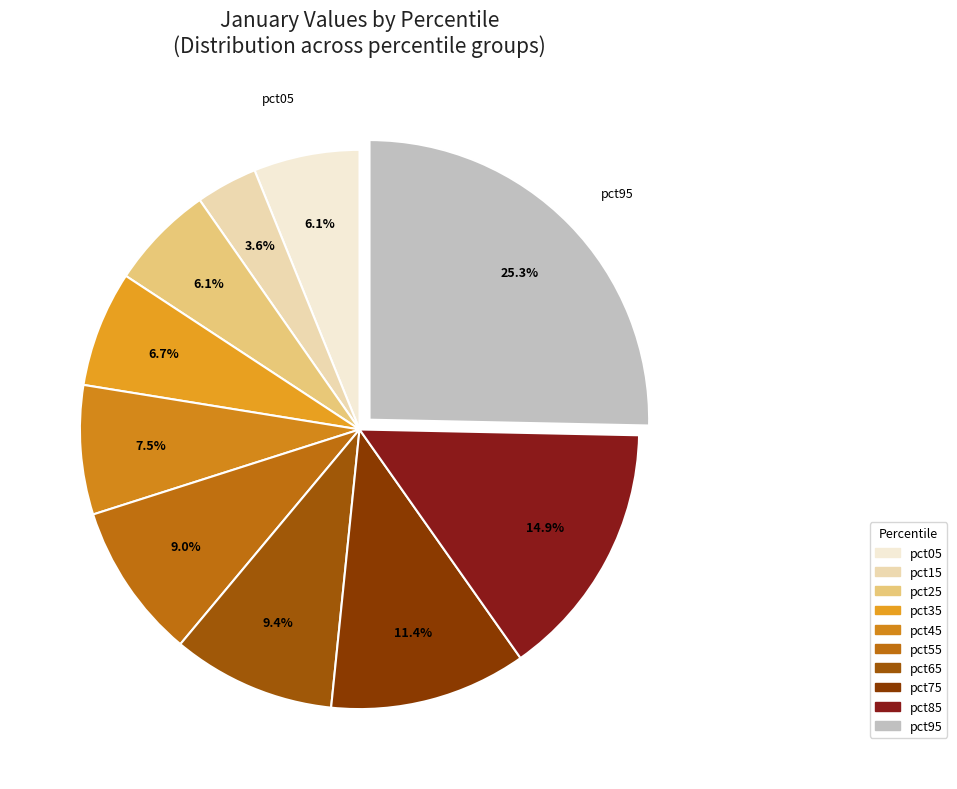

To the nearest percent, what is the difference between the largest and smallest slice percentages?

22%